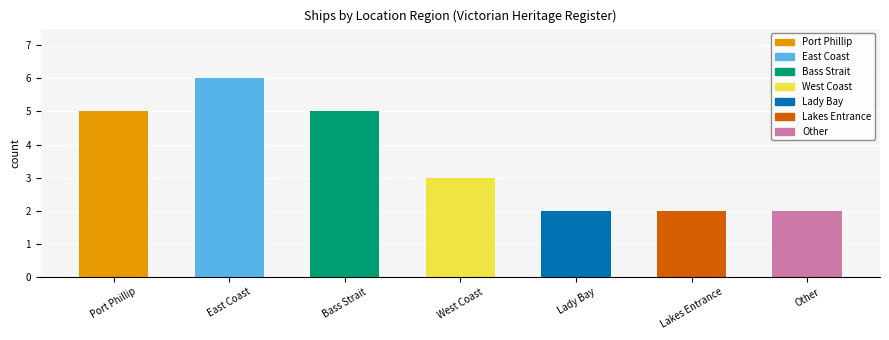

Rank the categories by value from highest to lowest.

East Coast, Port Phillip, Bass Strait, West Coast, Lady Bay, Lakes Entrance, Other